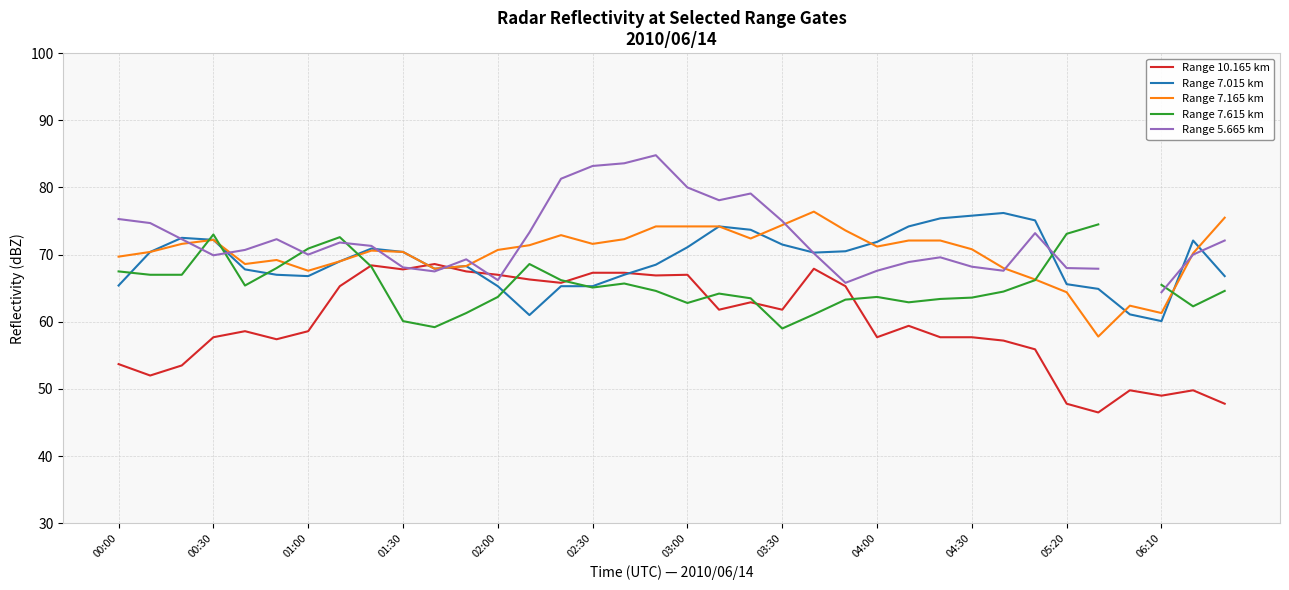

Which series has the largest total across all categories?

Range 7.165 km